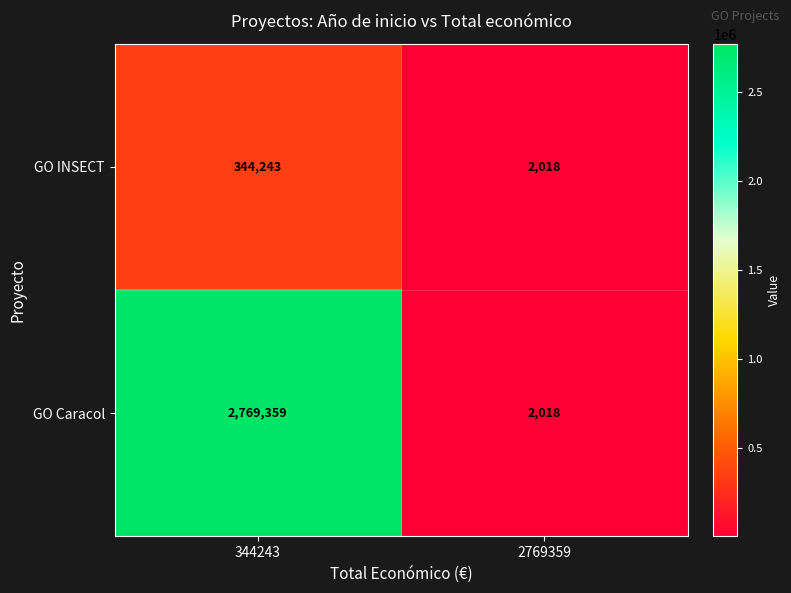

Which series changed the most between 344243 and 2769359?

GO Caracol